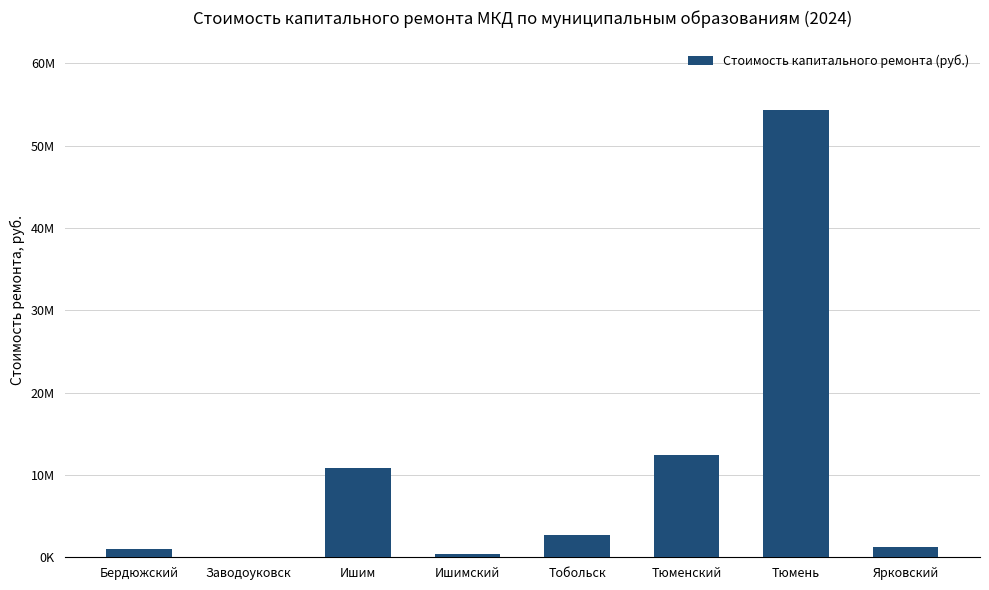

Does the chart contain stacked bars?

No